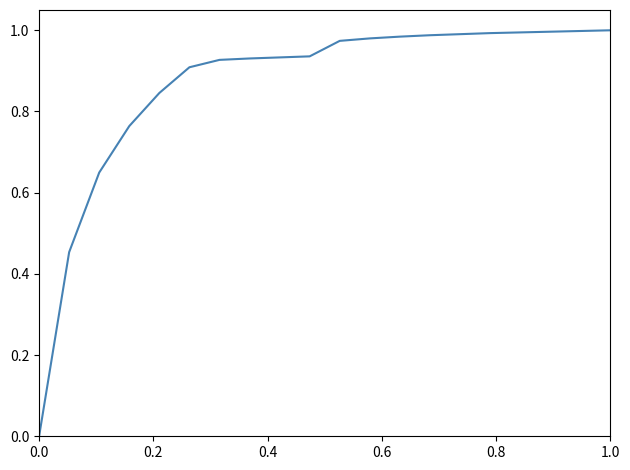

True or false: the data has more than 0 interior local peaks.

False